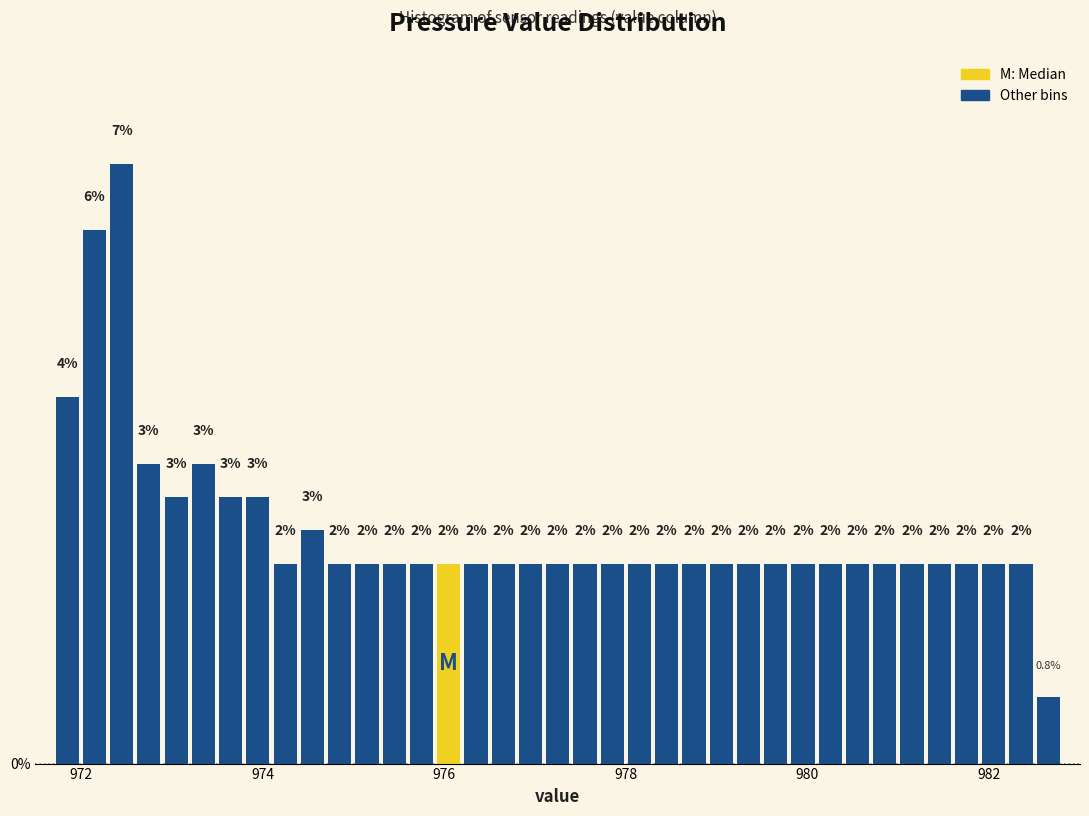

Around what value on the x-axis is the tallest bar? Give the approximate position of its centre, as read against the axis.

972.4